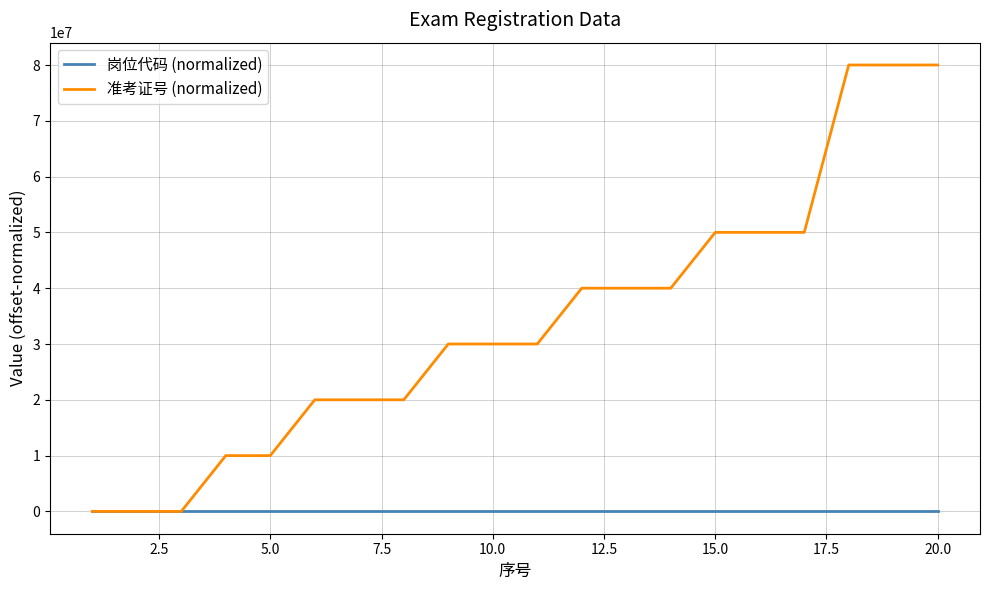

What are all the series names shown in the legend?

岗位代码 (normalized), 准考证号 (normalized)